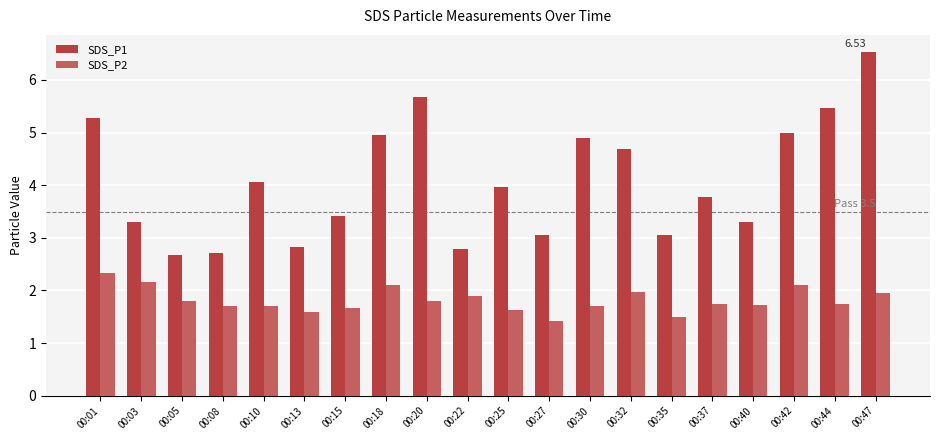

At how many categories does at least one series exceed 3?

16